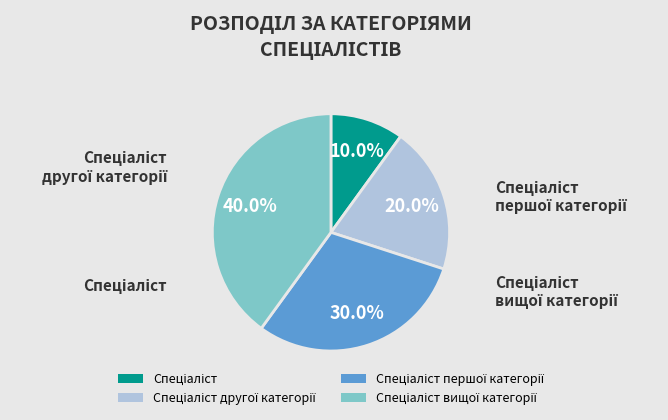

To the nearest percent, what is the average slice percentage?

25%